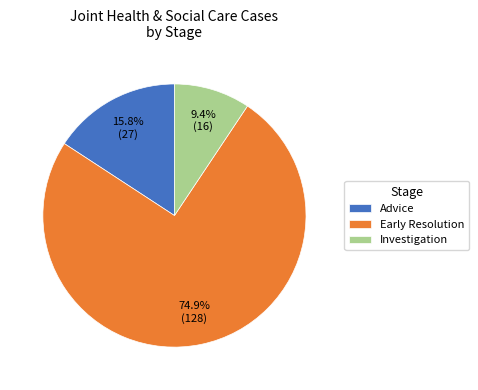

How many segments does this pie chart have?

3